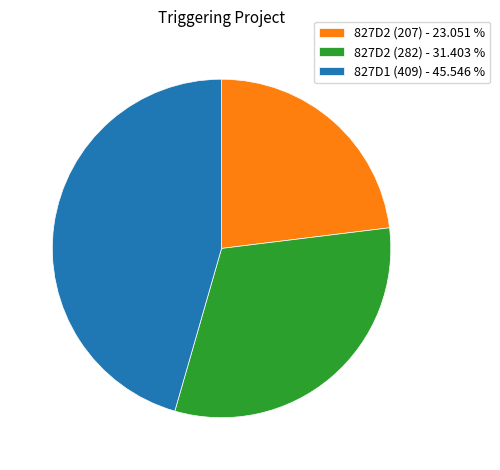

Does 827D2 (207) account for over 50% of the chart?

No